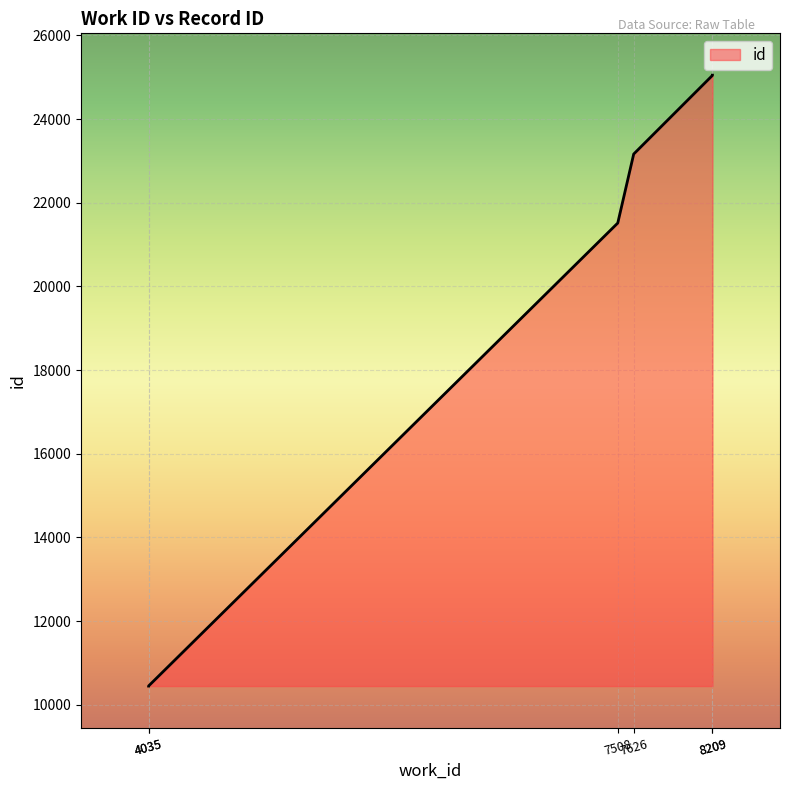

What is the change in value from 7508 to 8209?

+3529